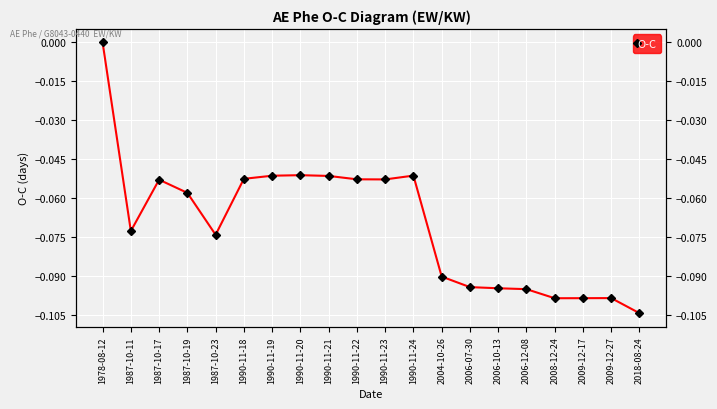

What is the approximate value at 2018-08-24?

-0.1